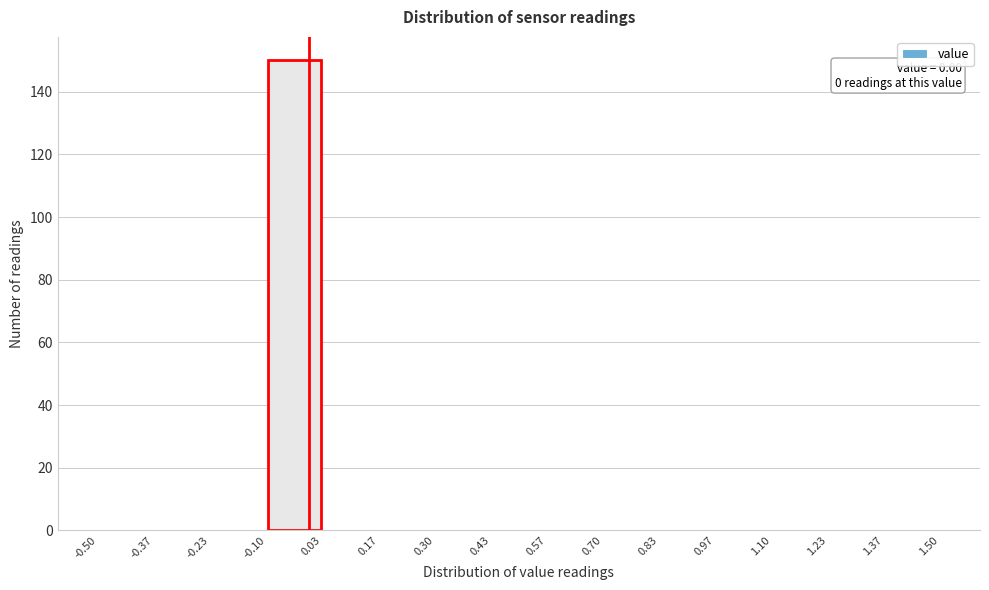

Which range on the x-axis has the tallest bar?

-0.10 to 0.03